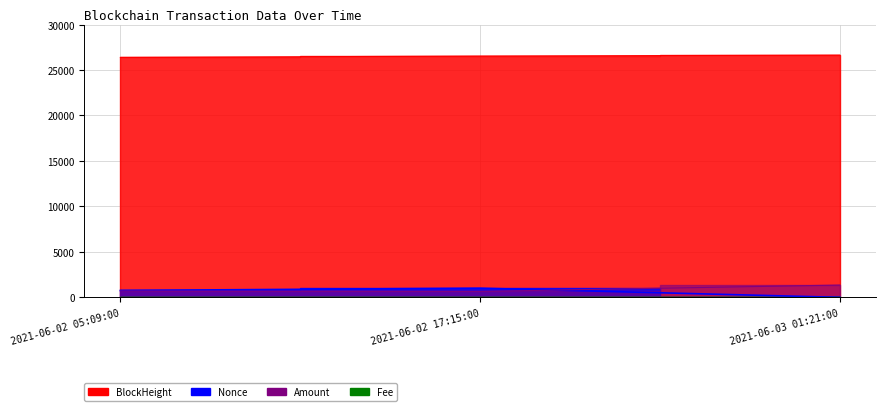

True or false: Amount has a value of 703.0 at 2021-06-02 05:09:00.

True